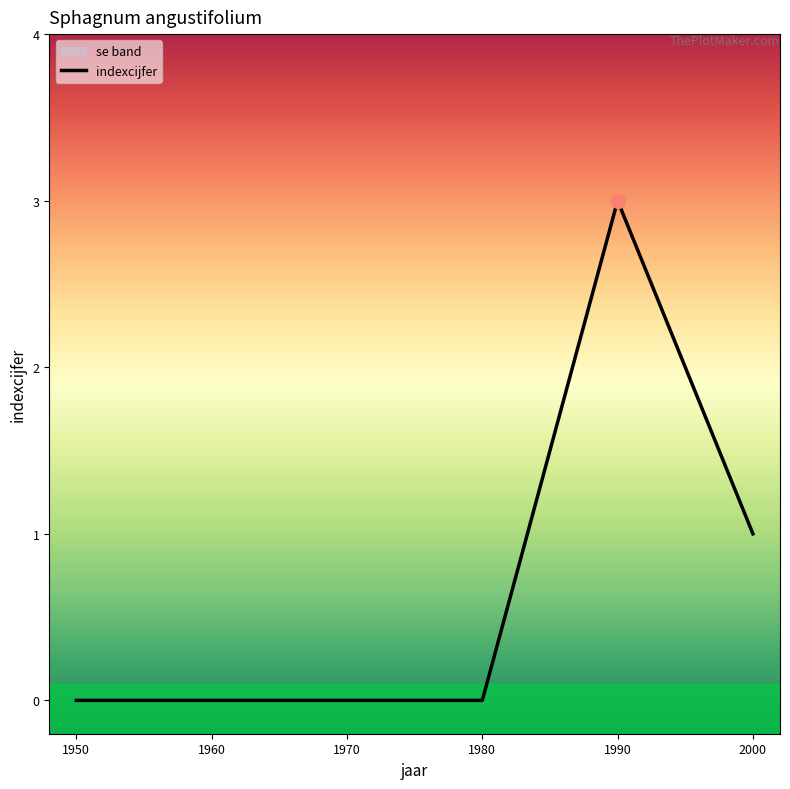

How many series are shown in this chart?

1